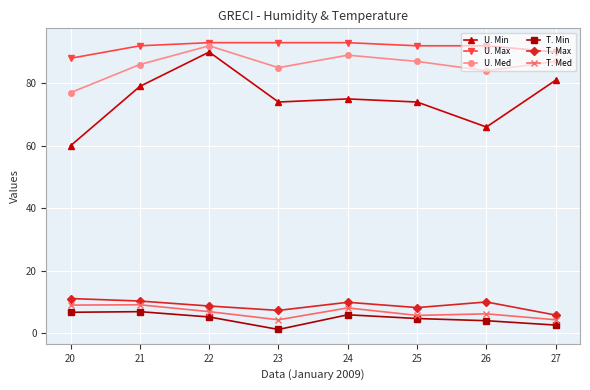

How many series are shown in this chart?

6